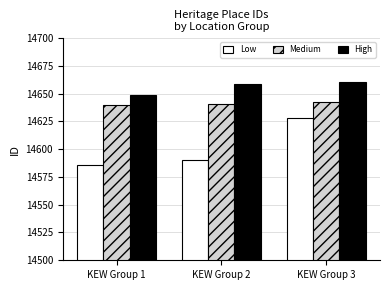

Is it true that Low equals 14628 at KEW Group 3?

True